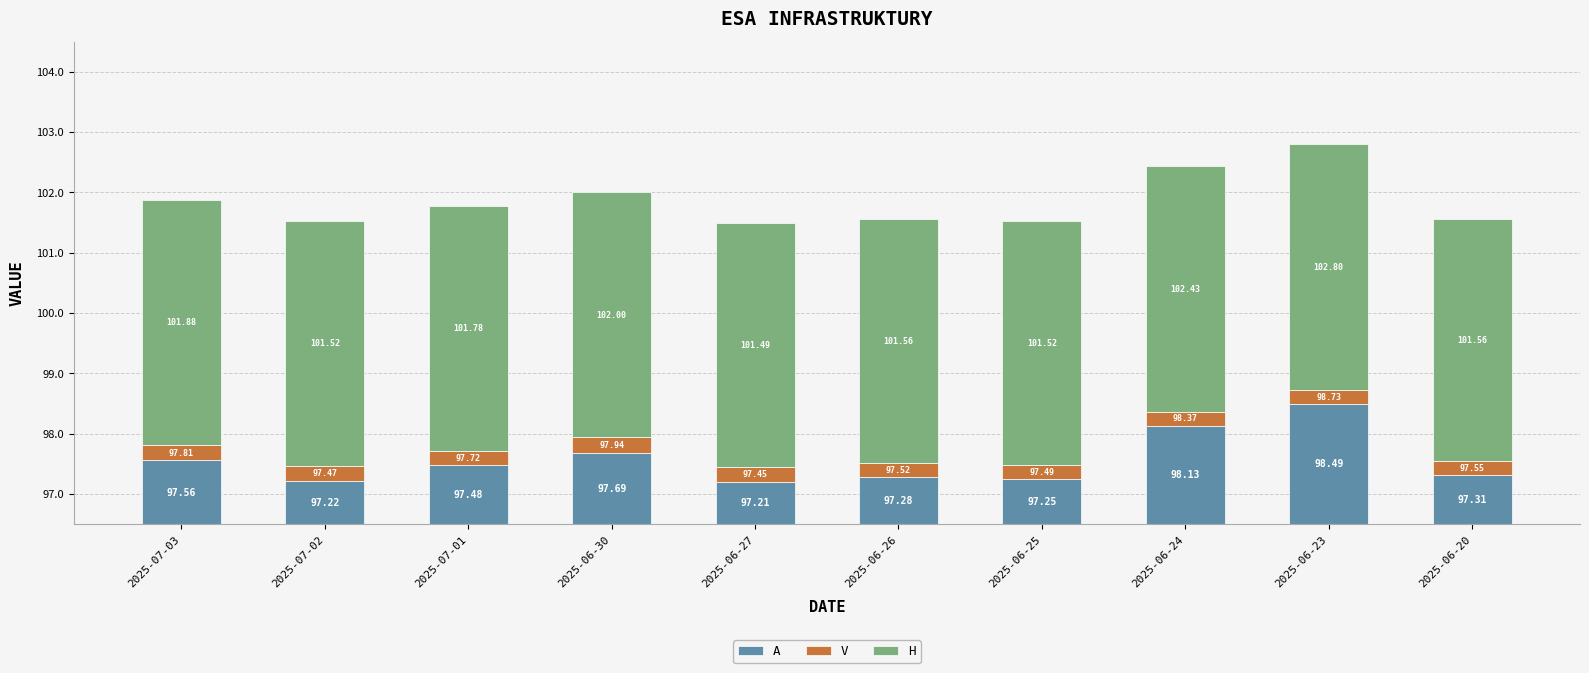

Which series changed the most between 2025-07-02 and 2025-06-26?

A